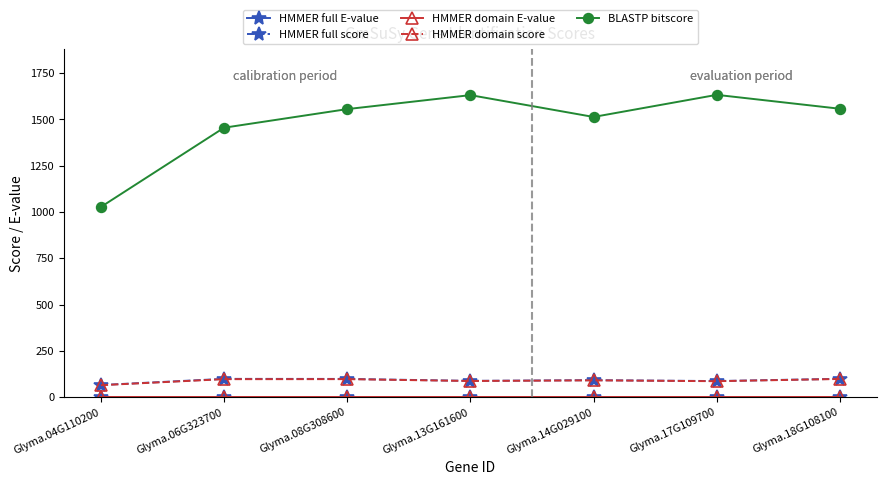

Does the chart have visible grid lines?

No